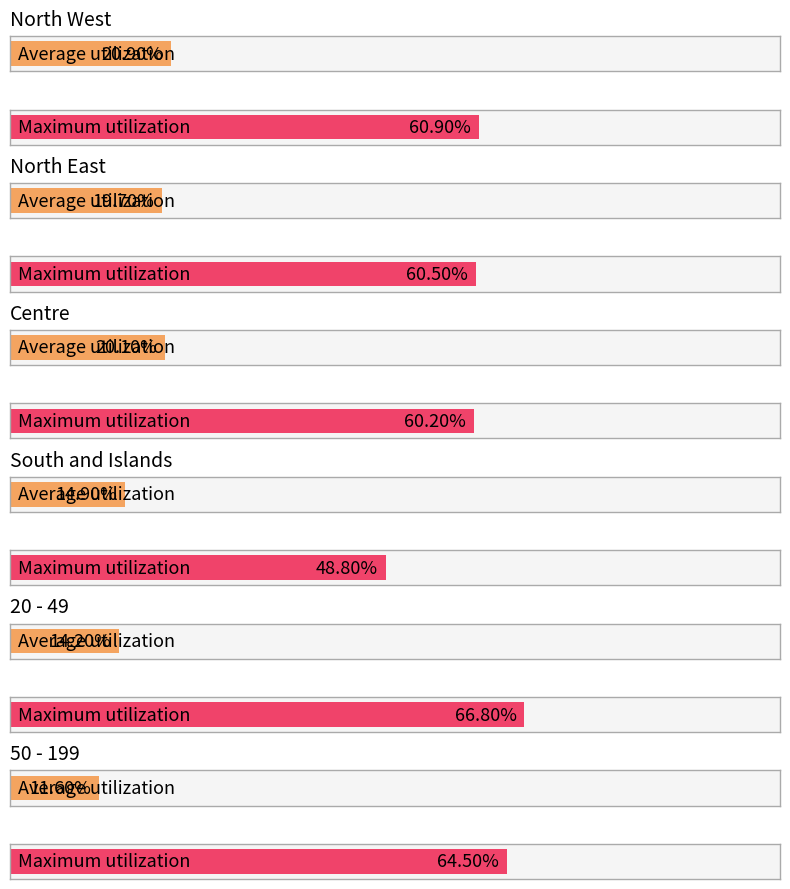

The Maximum utilization series shows 60.9 at North West. True or false?

True